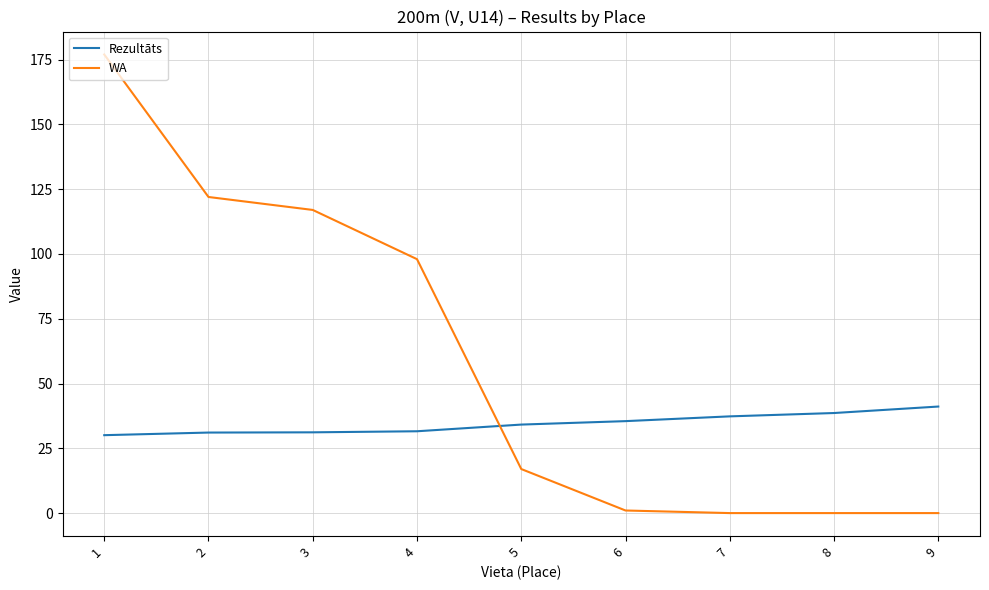

Where is WA nearest to the value 88?

4